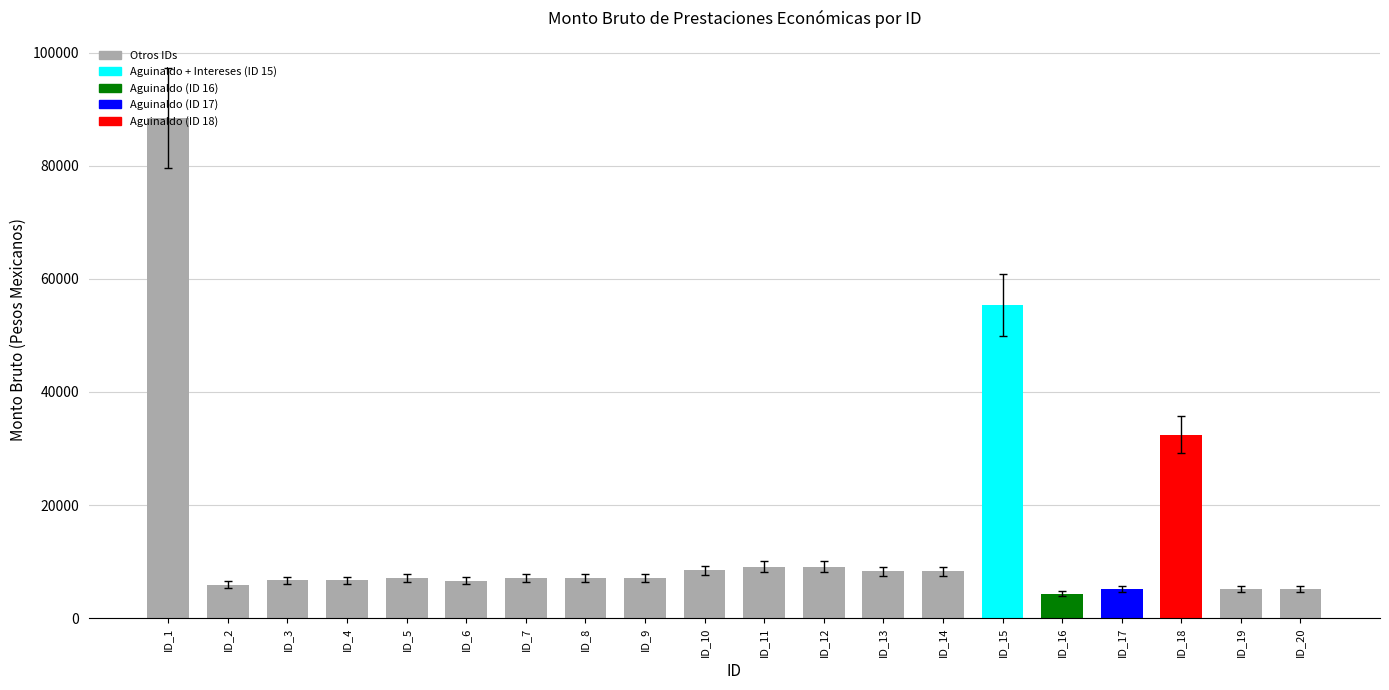

What is the change in value from ID_18 to ID_20?

-27334.5